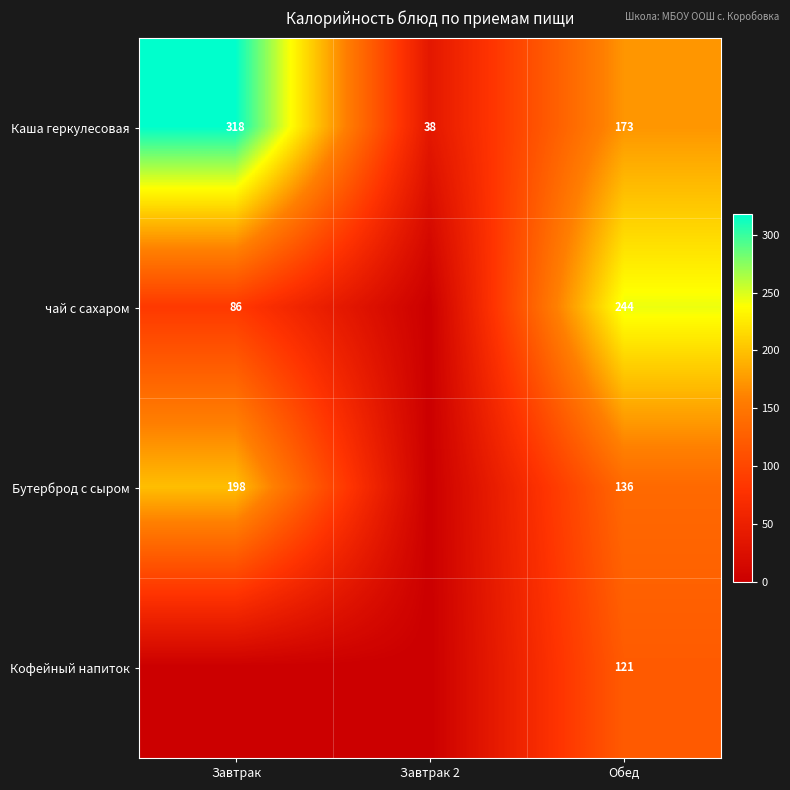

Between Завтрак 2 and Завтрак, which is larger?

Завтрак